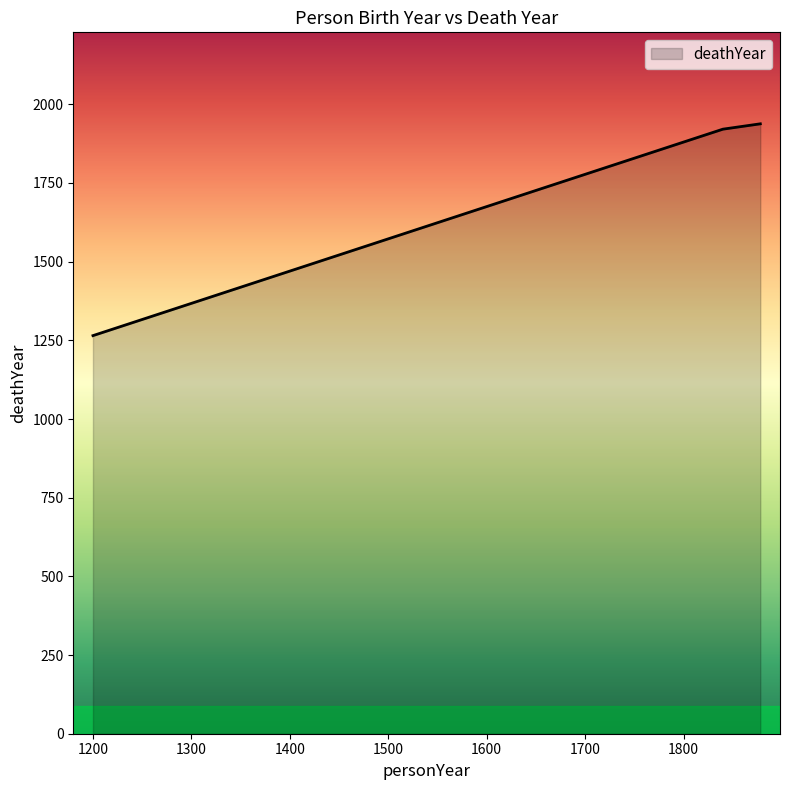

What is the greatest value displayed?

1938